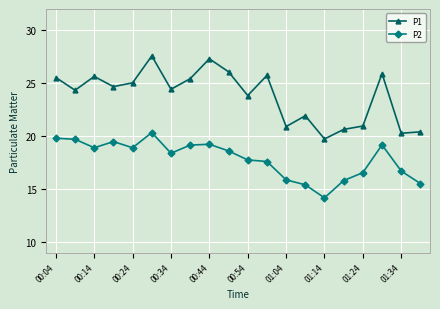

At how many categories does at least one series exceed 17?

20